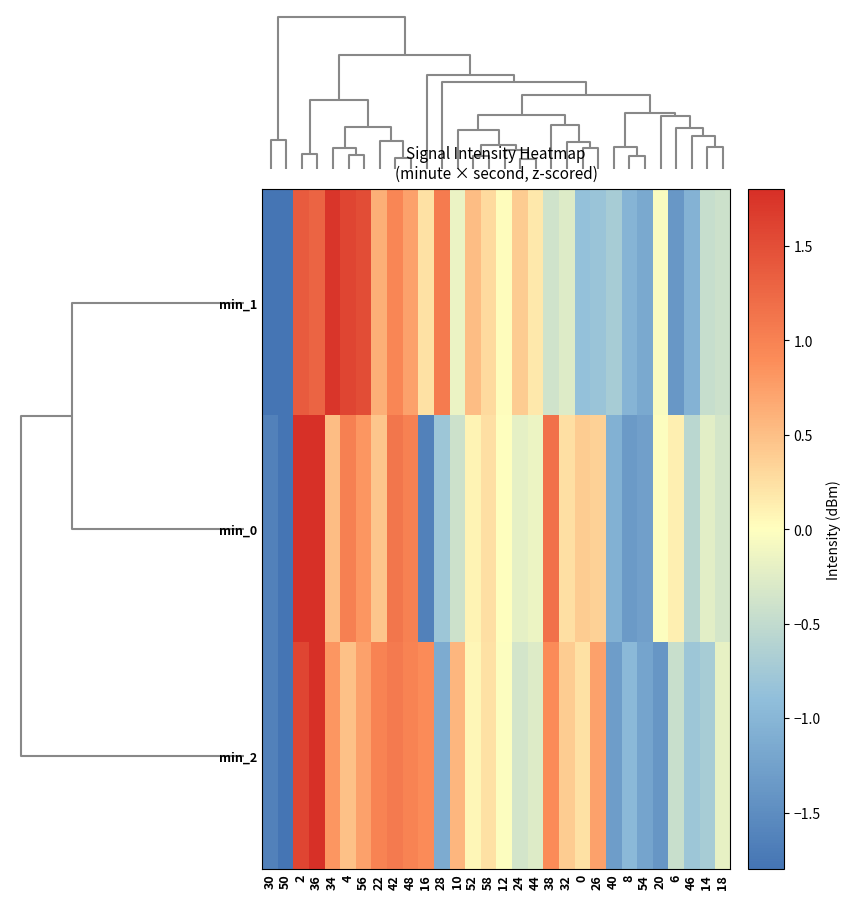

Rank the series by their maximum value, from lowest to highest.

min_1, min_2, min_0